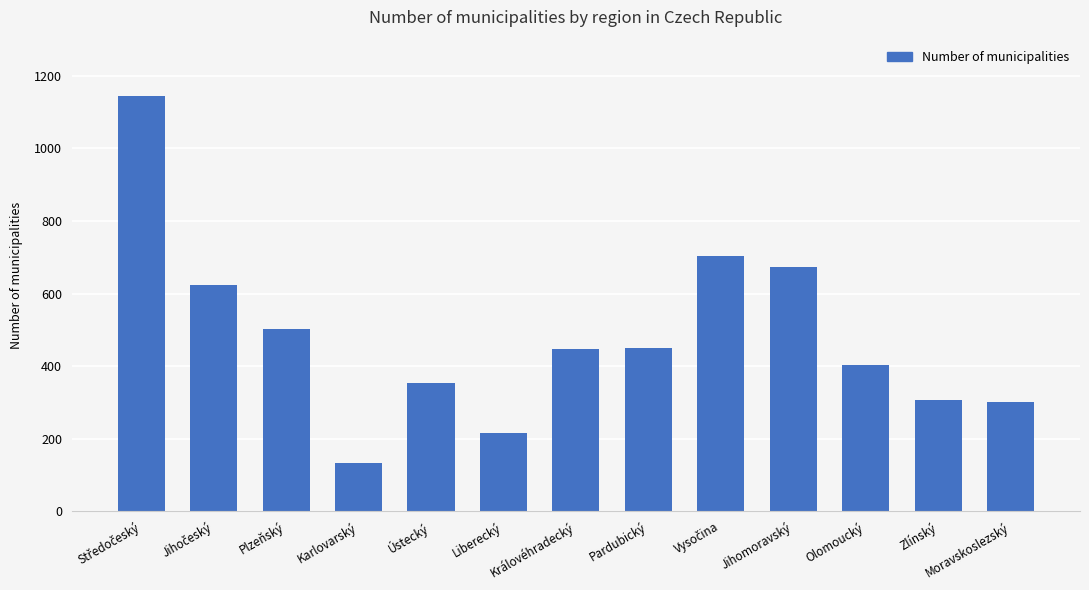

How many values are below 448?

6